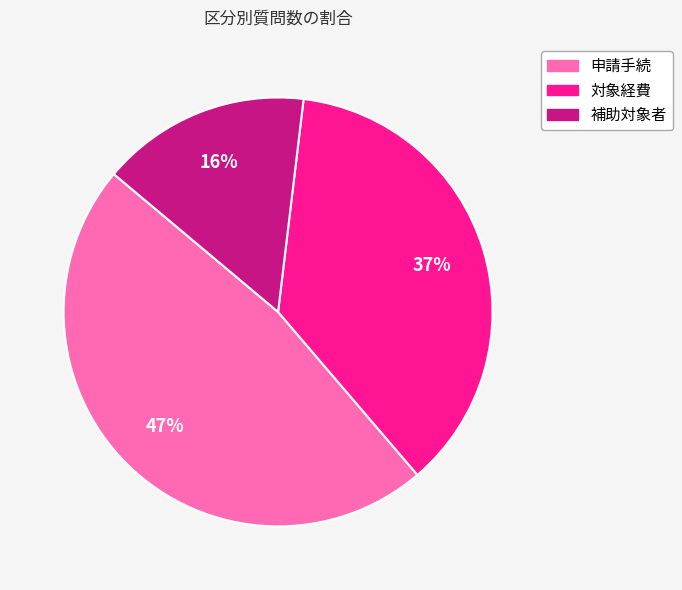

Is there a majority slice in this chart?

No